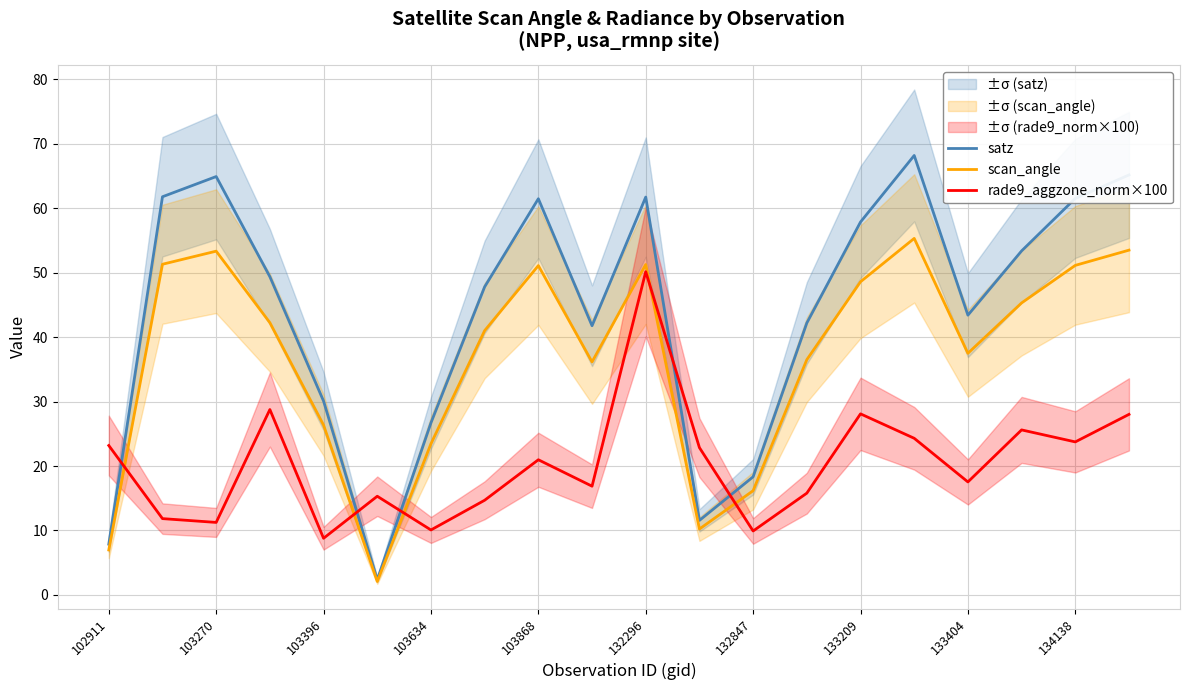

True or false: rade9_aggzone_norm×100 has more than 1 points higher than both neighbors.

True